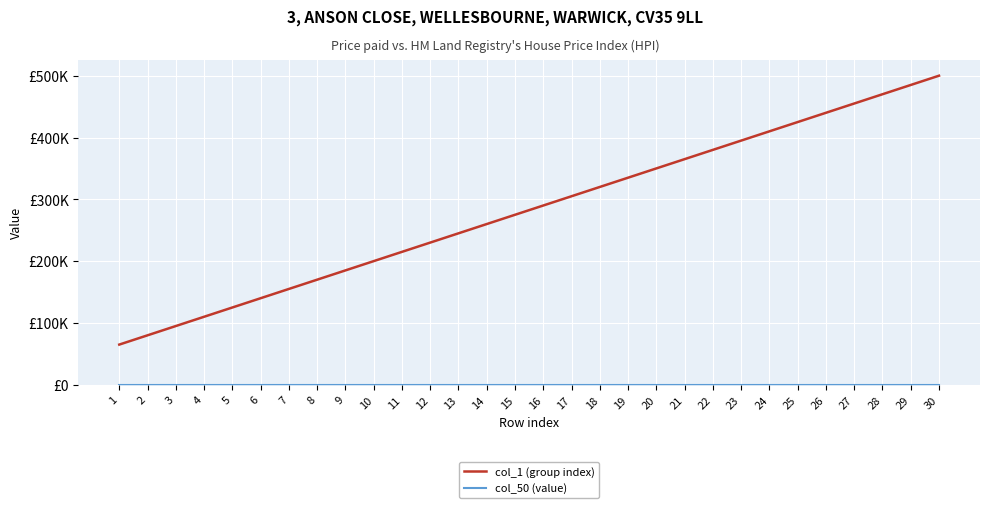

Does the chart display data point markers on the line(s)?

No